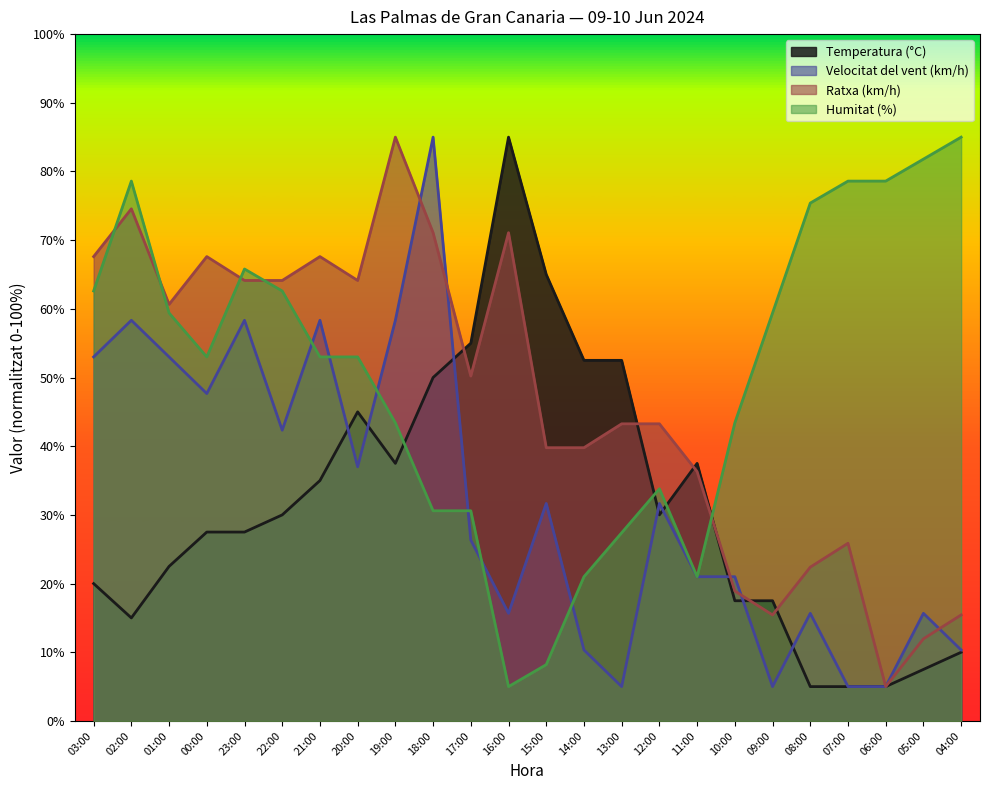

Does the chart have visible grid lines?

No